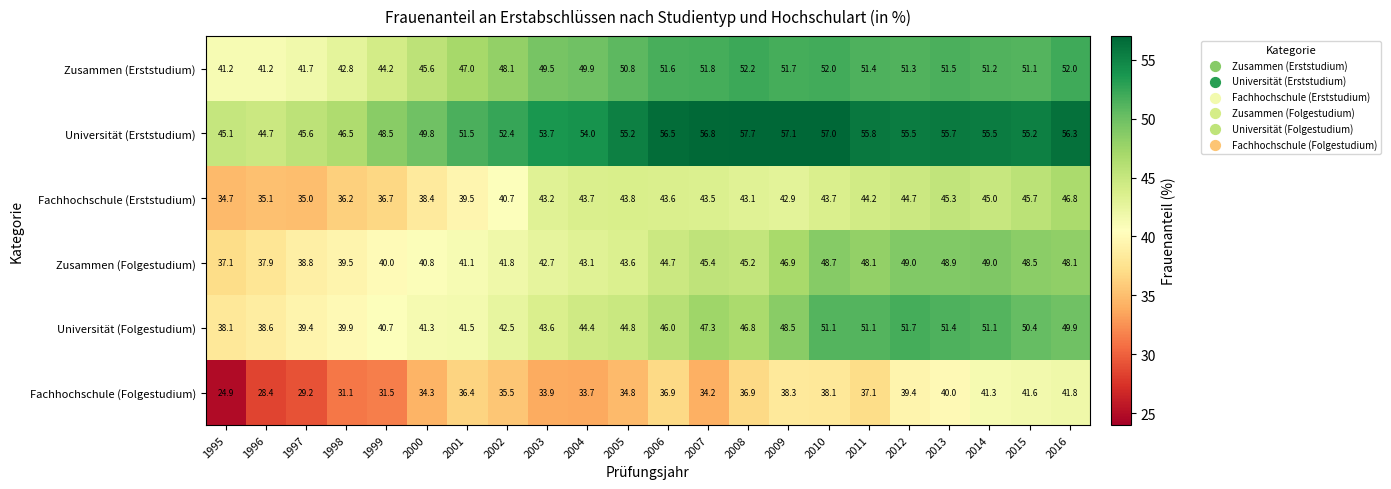

What is the total value across all series at 2014?

293.1